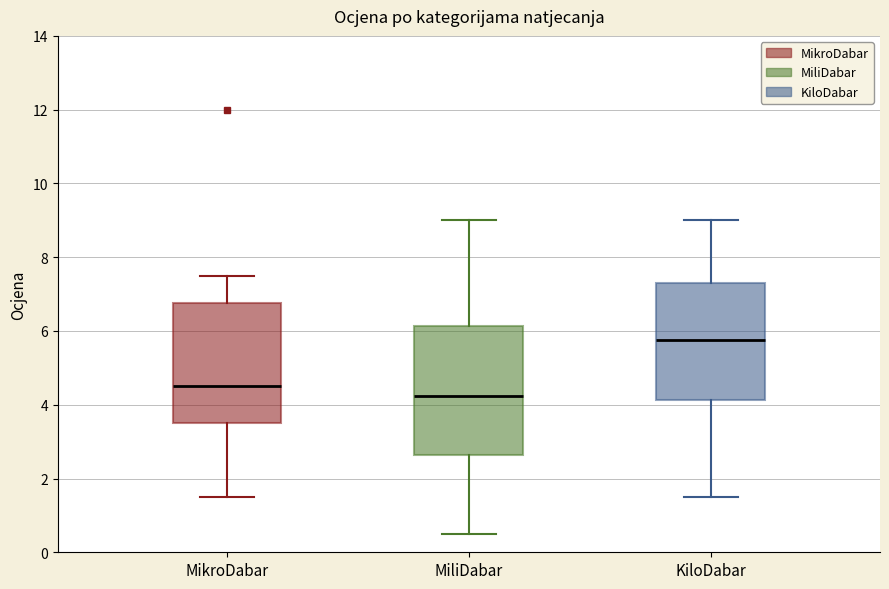

Reading left to right, transcribe this box plot: for each box, give where its median line is, the range the box spans, and where its two whiskers end, as read against the y-axis. The values are not printed on the chart, so give them approximately, as read against the axis.

MikroDabar: median 4.6, box 3.6 to 6.8, whiskers 1.6 to 7.6
MiliDabar: median 4.2, box 2.6 to 6.2, whiskers 0.6 to 9.0
KiloDabar: median 5.8, box 4.2 to 7.2, whiskers 1.6 to 9.0